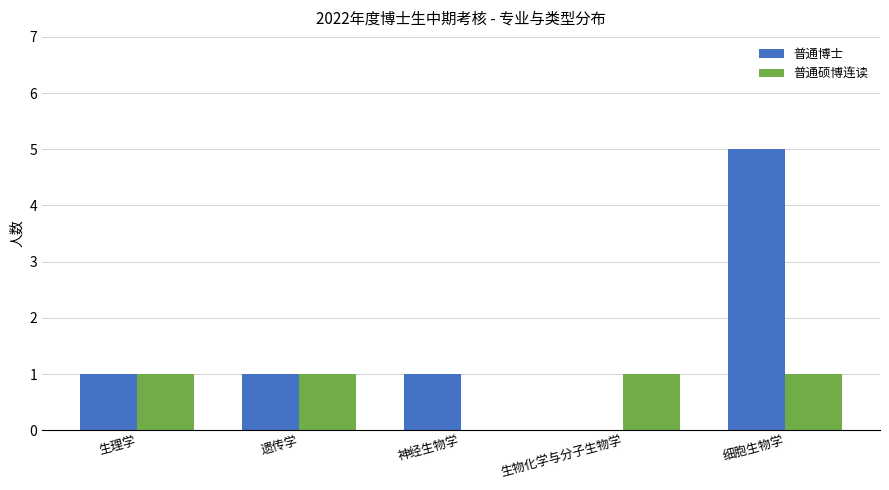

What are all the series names shown in the legend?

普通博士, 普通硕博连读